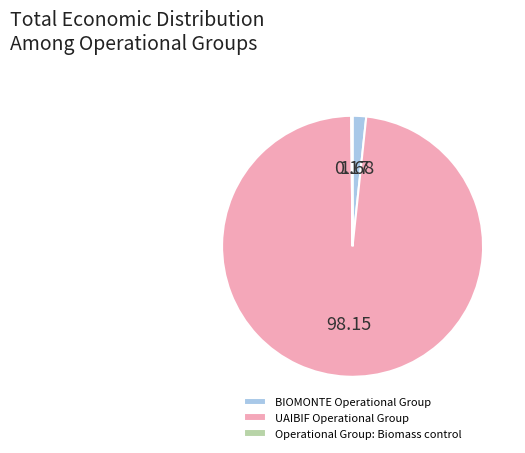

Which has a higher value, BIOMONTE Operational Group or UAIBIF Operational Group?

UAIBIF Operational Group